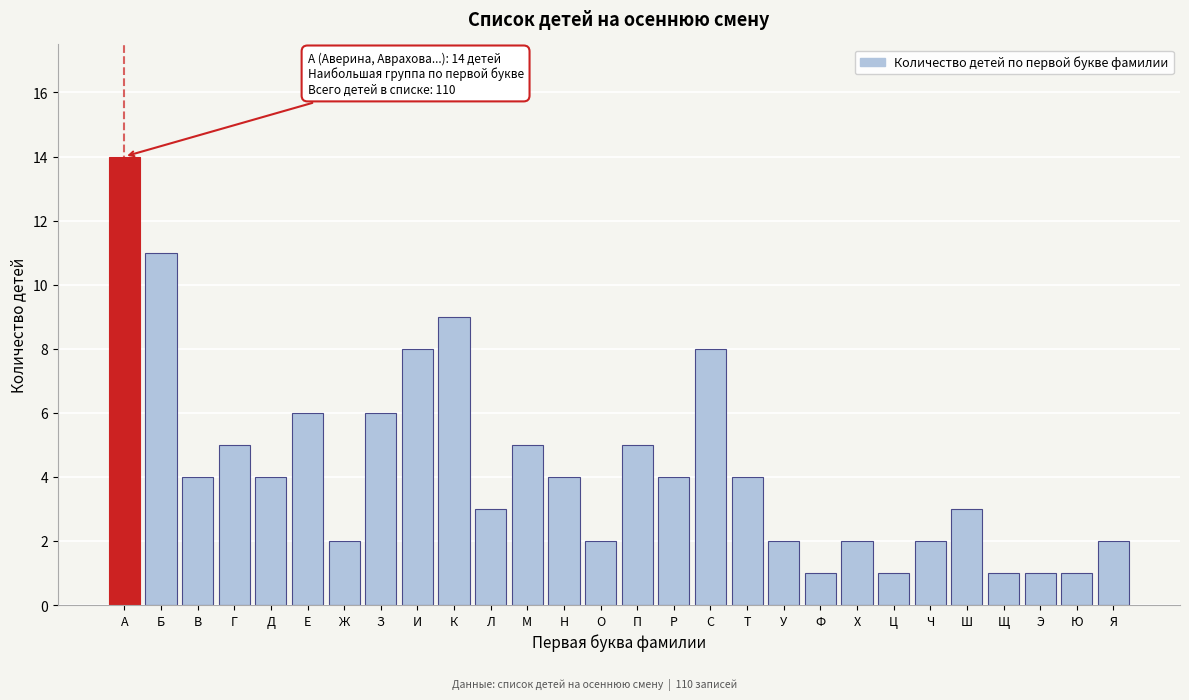

Reading right to left, extract all data points from this chart.

Я=2	Ю=1	Э=1	Щ=1	Ш=3	Ч=2	Ц=1	Х=2	Ф=1	У=2	Т=4	С=8	Р=4	П=5	О=2	Н=4	М=5	Л=3	К=9	И=8	З=6	Ж=2	Е=6	Д=4	Г=5	В=4	Б=11	А=14